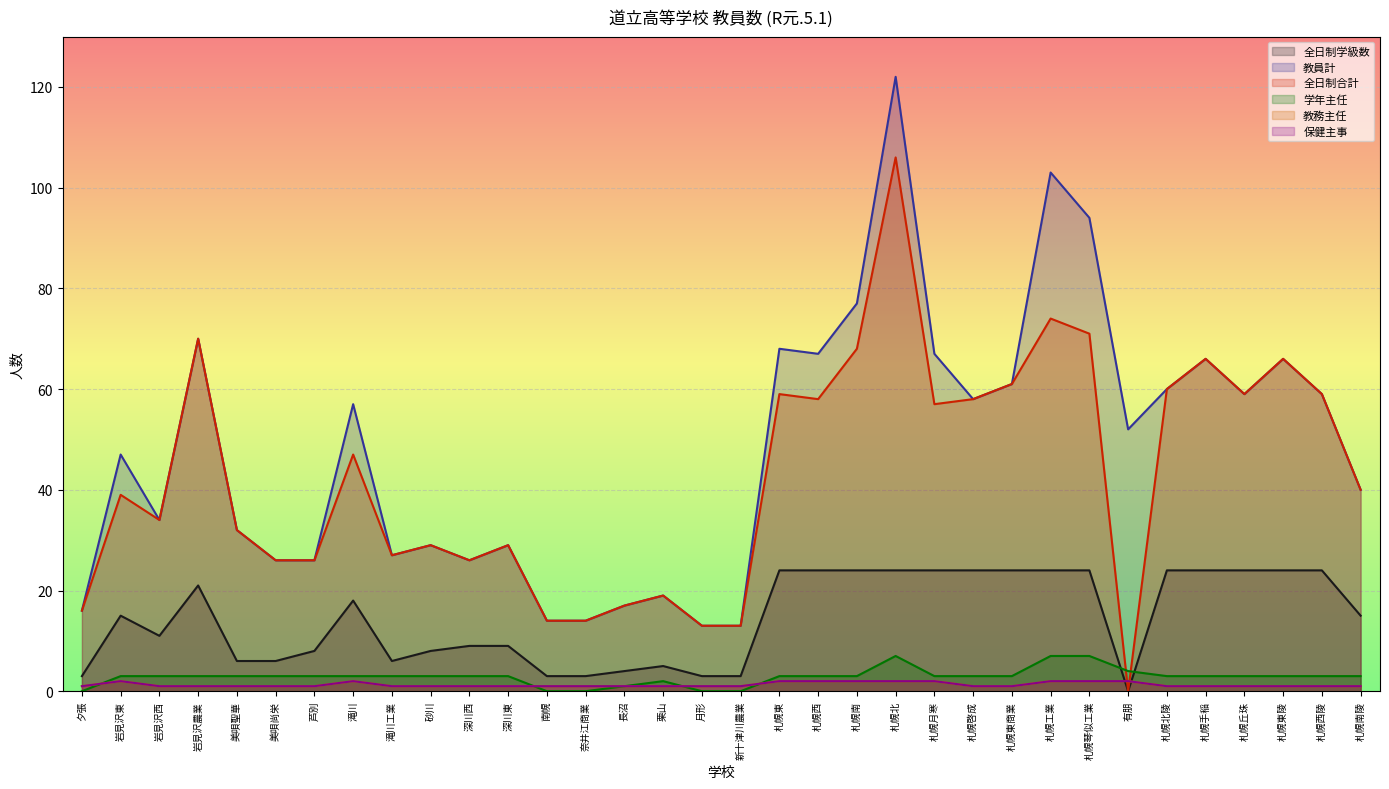

True or false: 全日制学級数 has more than 1 points higher than both neighbors.

True